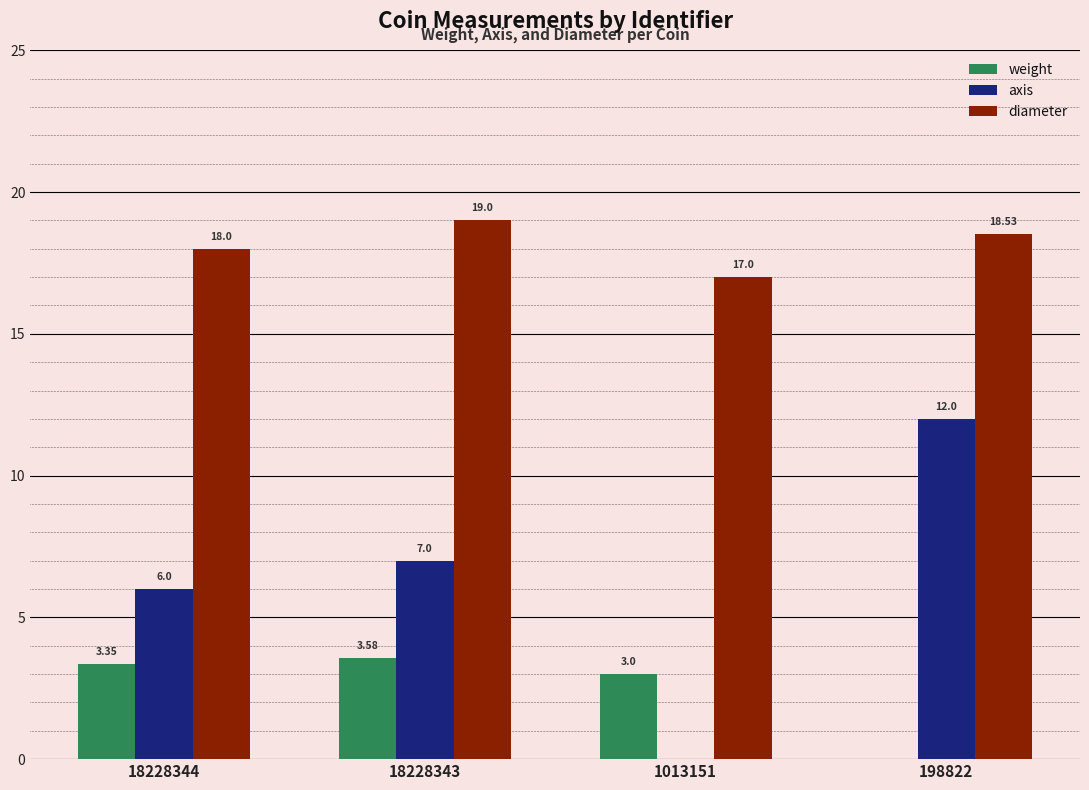

What is the sum of all diameter values?

72.5